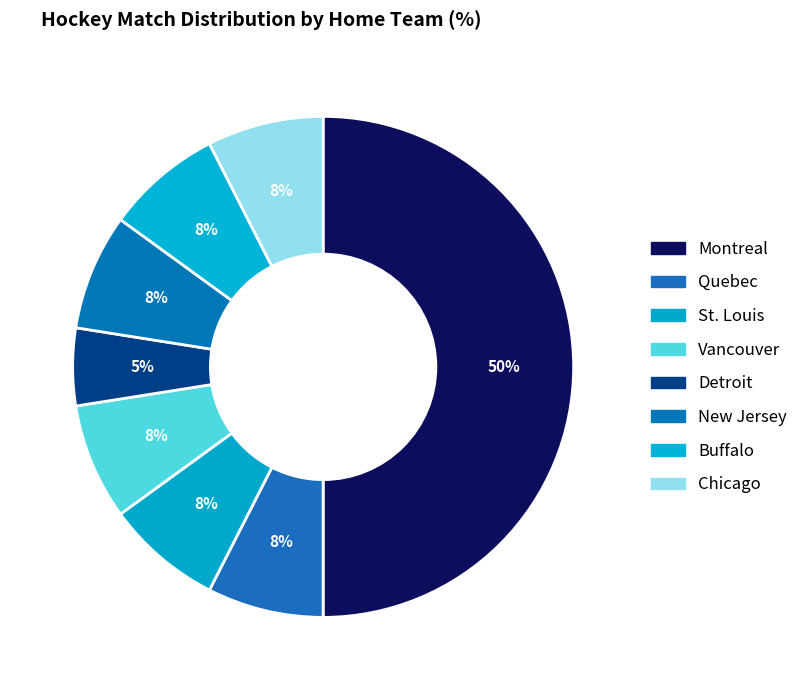

Which has a higher value, Chicago or Montreal?

Montreal